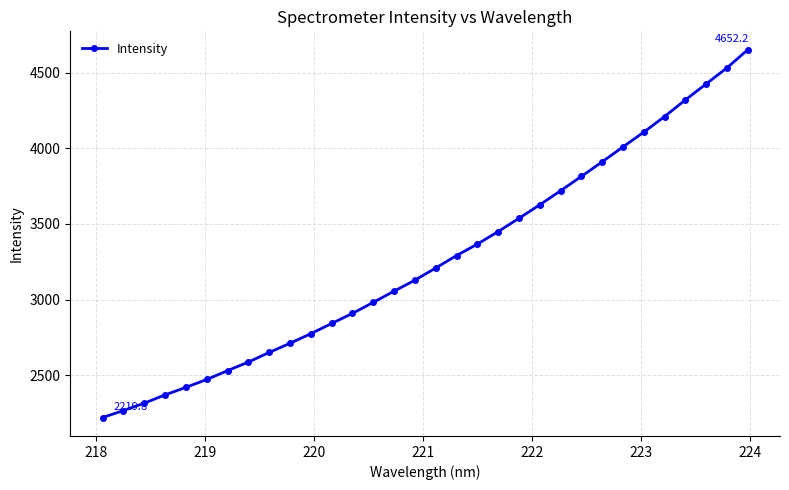

What is the greatest value displayed?

4652.2